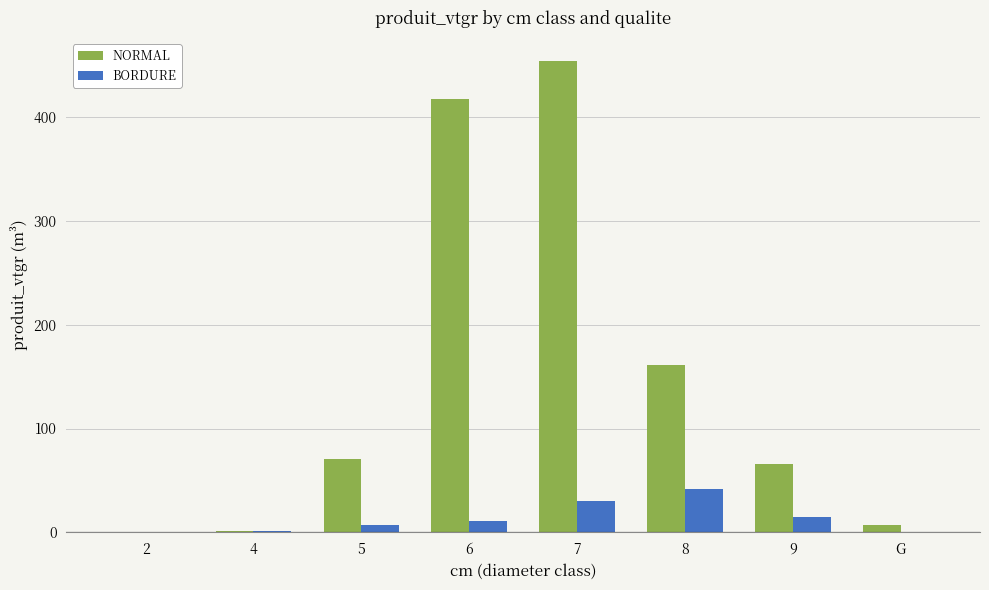

Which series changed the most between 2 and 8?

NORMAL